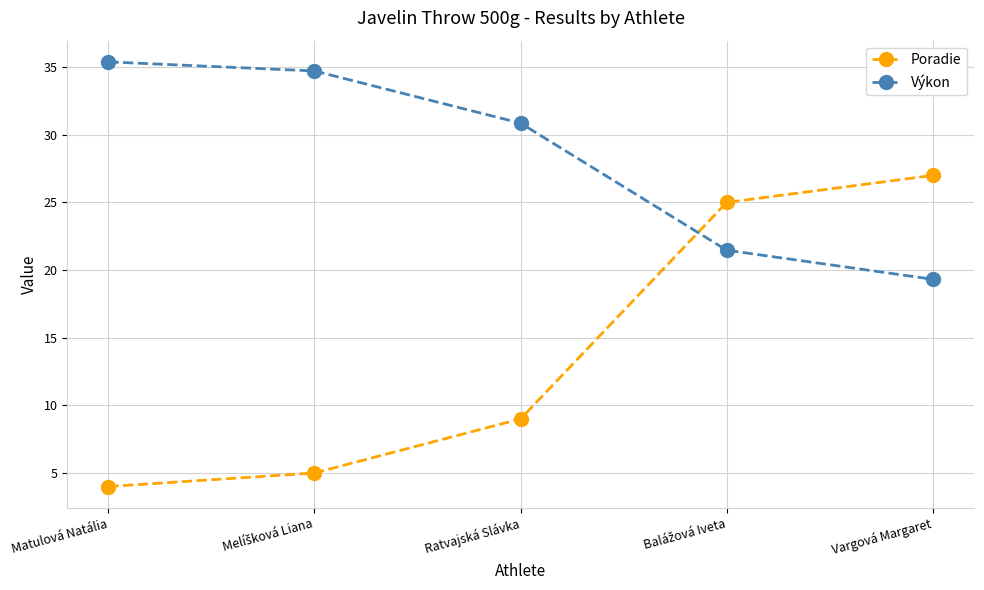

What is the highest value of the Výkon series?

35.4